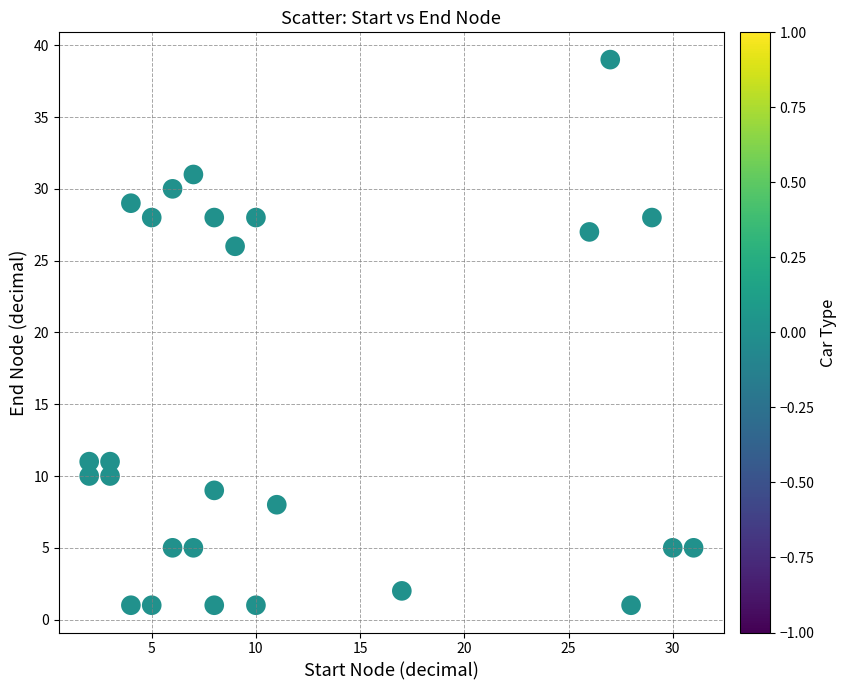

What Y value in the scatter plot is closest to 20?

26